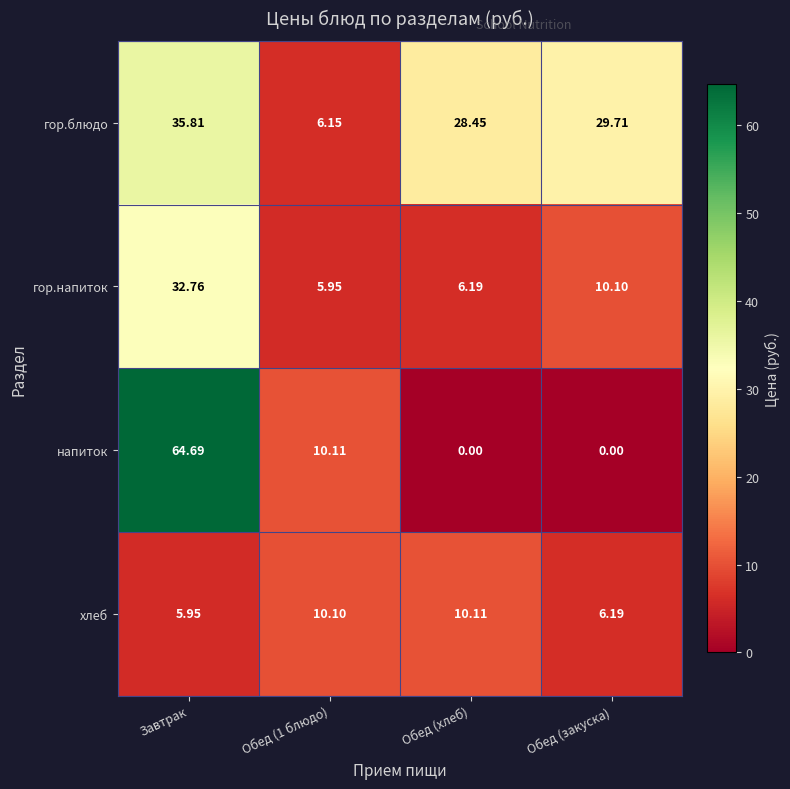

Which series changed the most between Обед (1 блюдо) and Обед (закуска)?

гор.блюдо